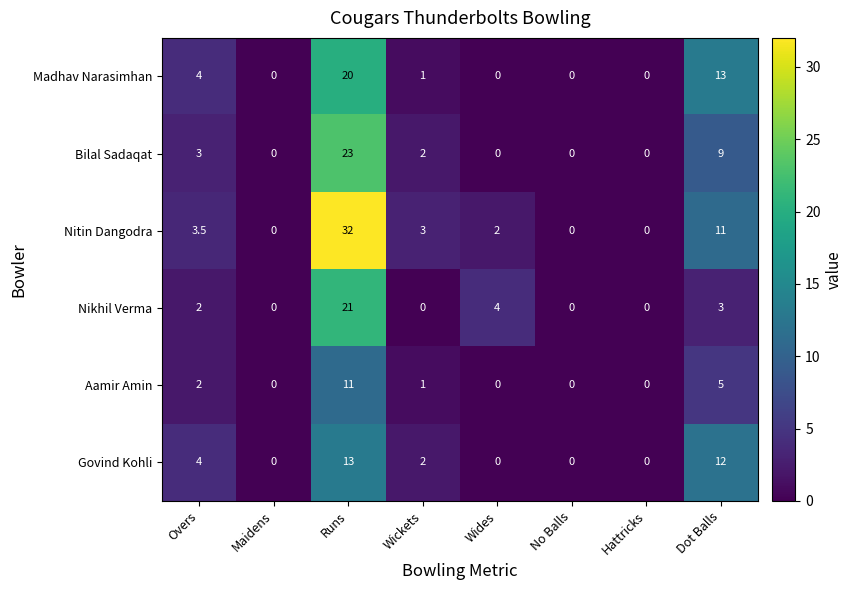

Which series changed the most between Wickets and Hattricks?

Nitin Dangodra